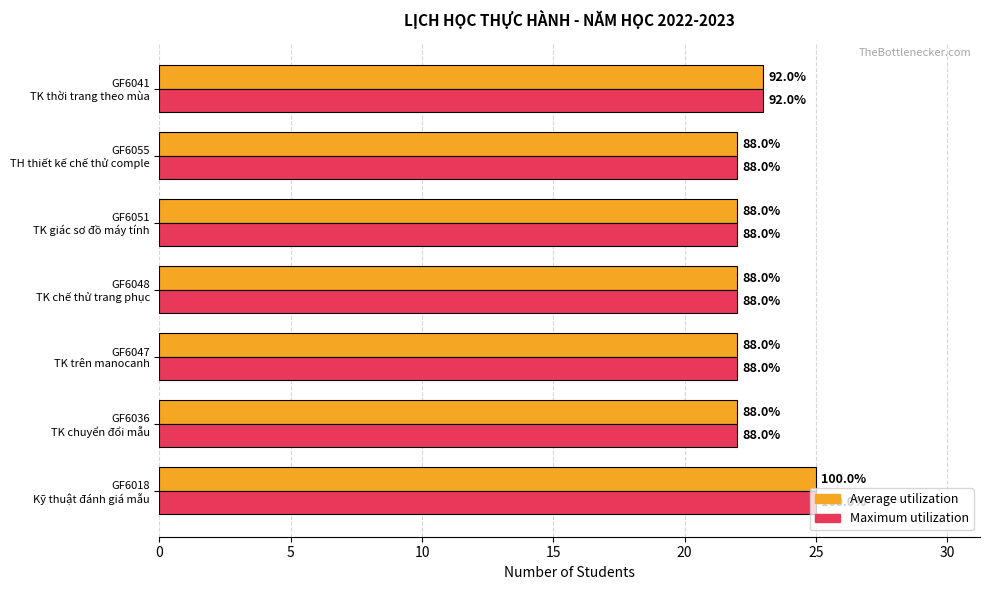

What are all the series names shown in the legend?

Average utilization, Maximum utilization